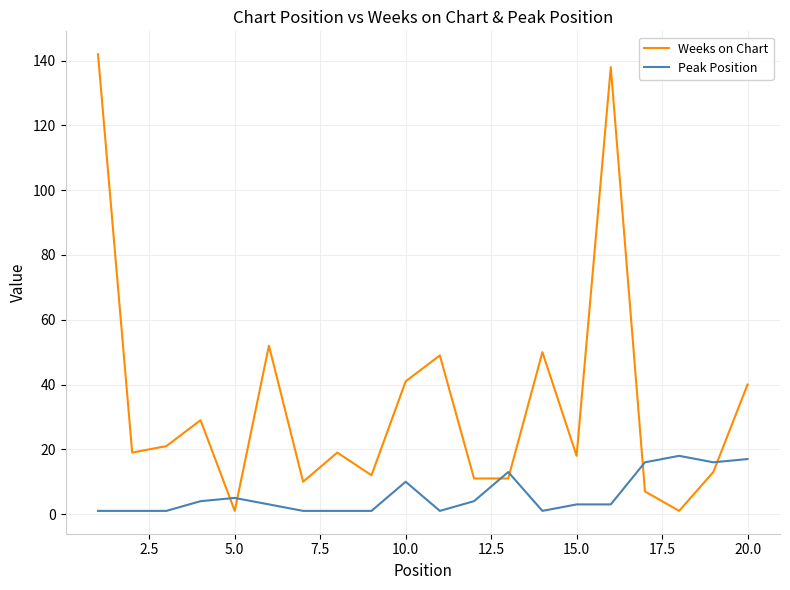

Which series has the largest total across all categories?

Weeks on Chart